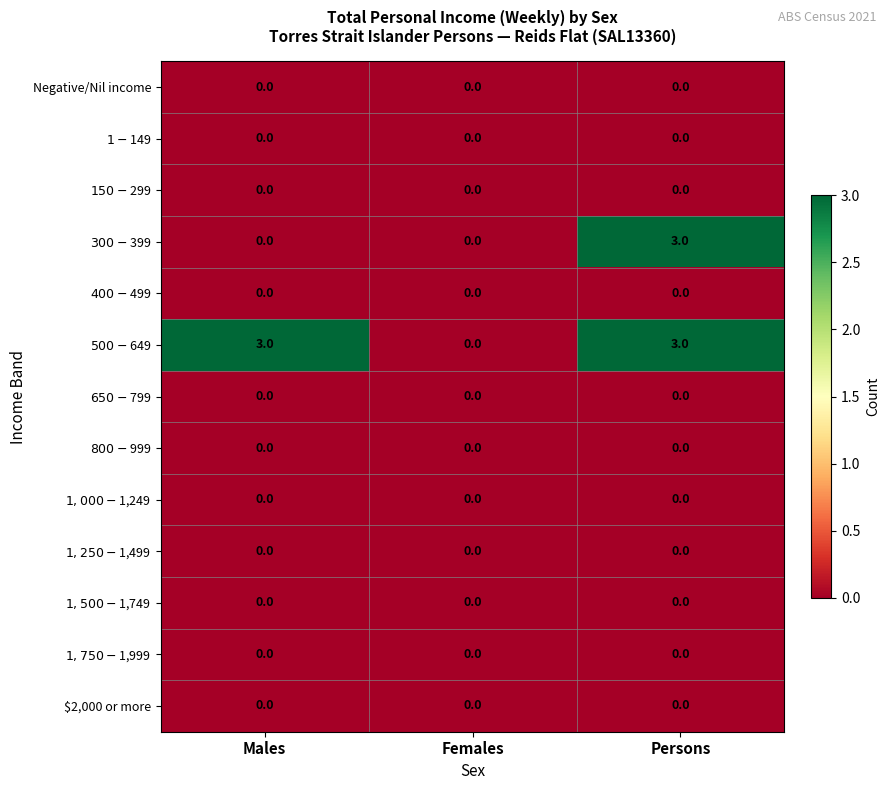

What is the total value across all series at Males?

3